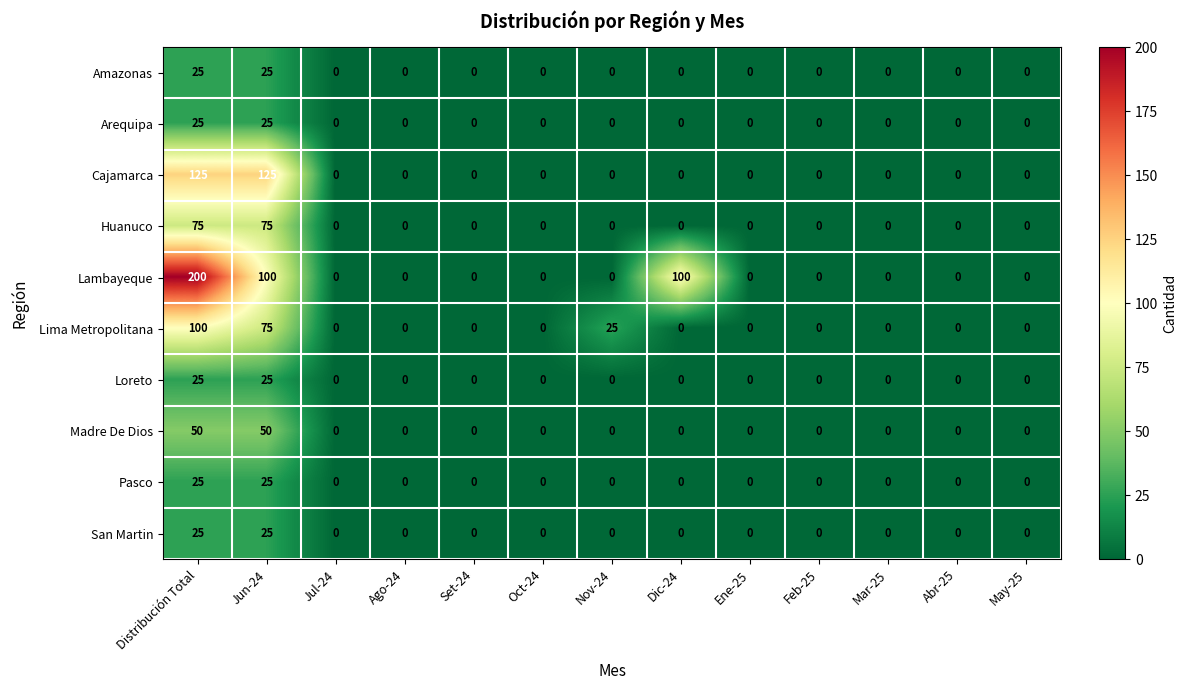

Which series has the largest range (max minus min)?

Lambayeque